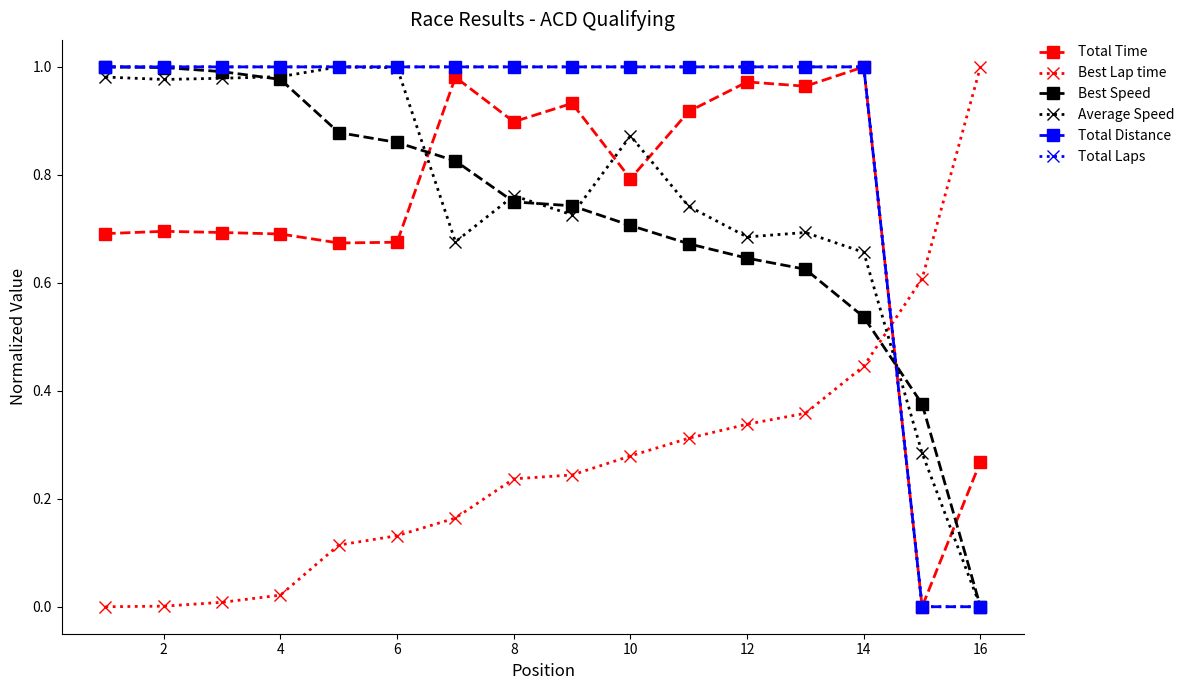

Rank the series by their maximum value, from lowest to highest.

Total Time, Best Lap time, Best Speed, Average Speed, Total Distance, Total Laps